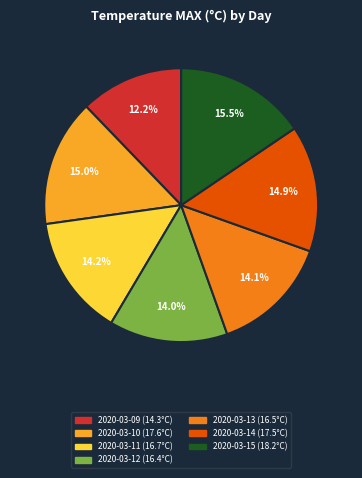

To the nearest percent, what percentage of the pie is 2020-03-09?

12%